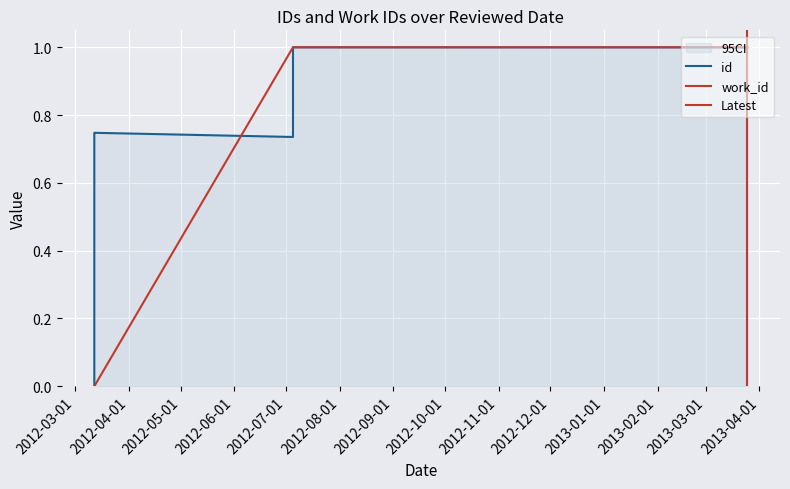

What value does the data have at 2012-03-12?

0.7